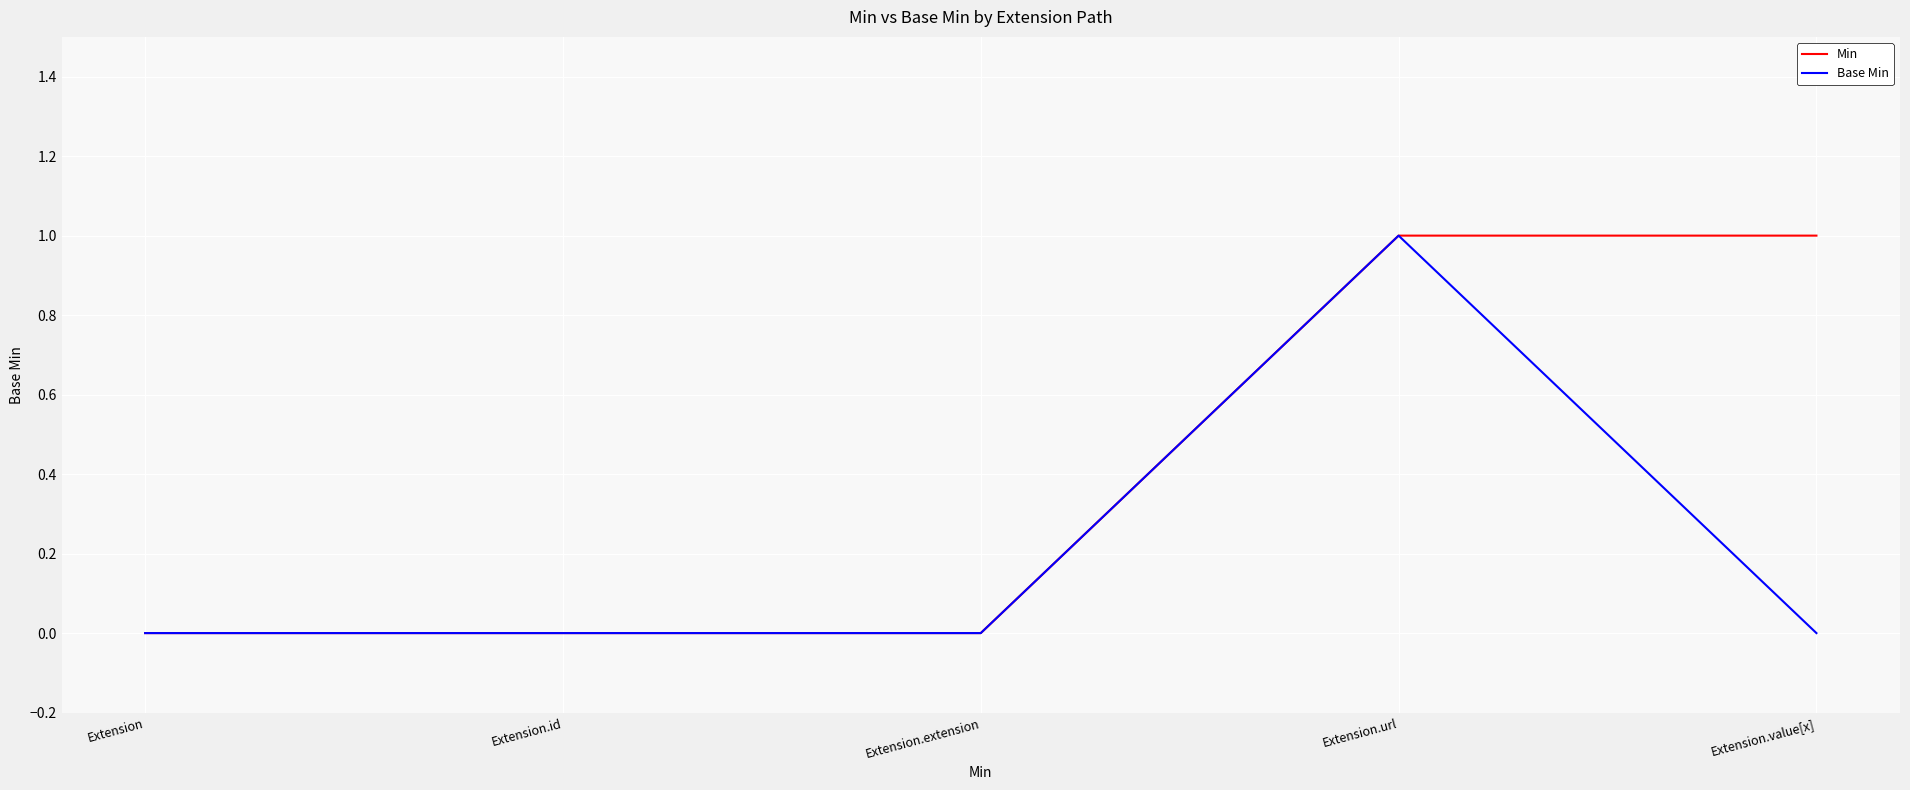

Reading left to right, transcribe all the data shown in this chart.

Min: Extension=0	Extension.id=0	Extension.extension=0	Extension.url=1	Extension.value[x]=1
Base Min: Extension=0	Extension.id=0	Extension.extension=0	Extension.url=1	Extension.value[x]=0